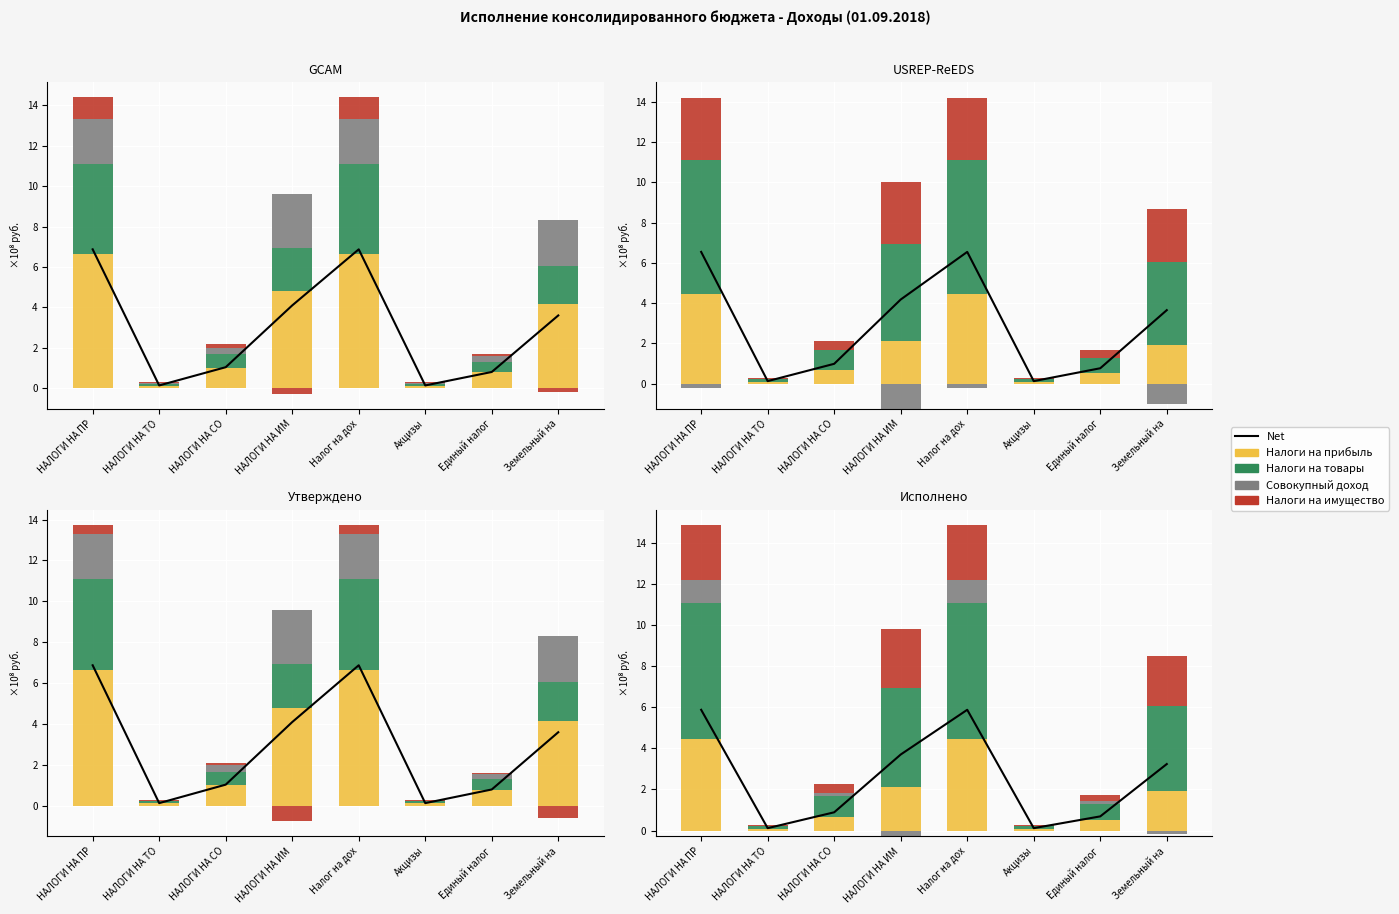

What is the total value across all series at Налог на дох?

20.7